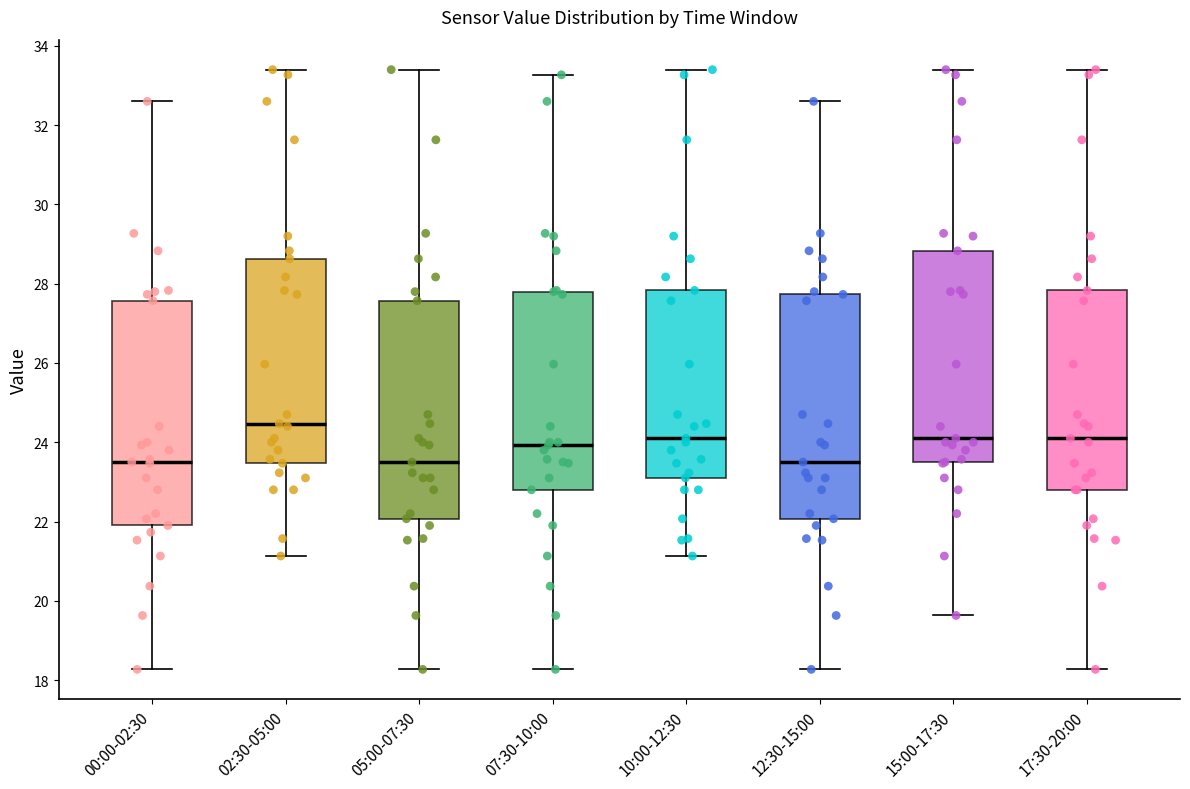

Reading left to right, transcribe this box plot: for each box, give where its median line is, the range the box spans, and where its two whiskers end, as read against the y-axis. The values are not printed on the chart, so give them approximately, as read against the axis.

00:00-02:30: median 23.6, box 22.0 to 27.6, whiskers 18.2 to 32.6
02:30-05:00: median 24.4, box 23.4 to 28.6, whiskers 21.2 to 33.4
05:00-07:30: median 23.6, box 22.0 to 27.6, whiskers 18.2 to 33.4
07:30-10:00: median 24.0, box 22.8 to 27.8, whiskers 18.2 to 33.2
10:00-12:30: median 24.2, box 23.2 to 27.8, whiskers 21.2 to 33.4
12:30-15:00: median 23.6, box 22.0 to 27.8, whiskers 18.2 to 32.6
15:00-17:30: median 24.2, box 23.6 to 28.8, whiskers 19.6 to 33.4
17:30-20:00: median 24.2, box 22.8 to 27.8, whiskers 18.2 to 33.4